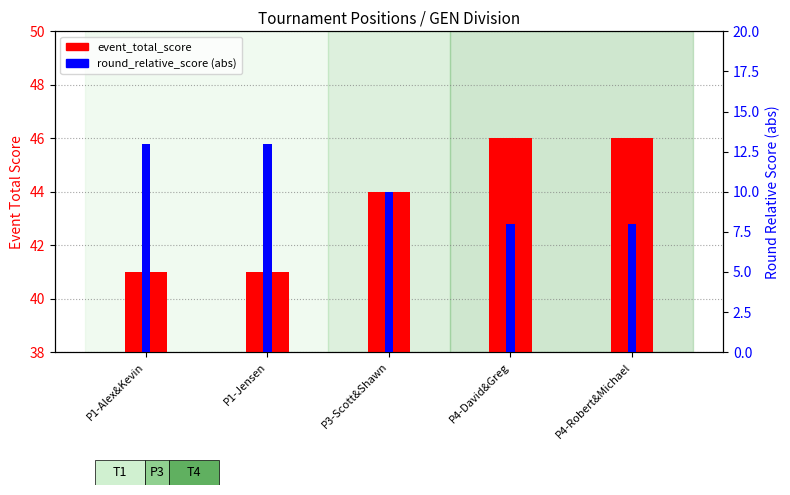

At how many categories does at least one series exceed 41?

3